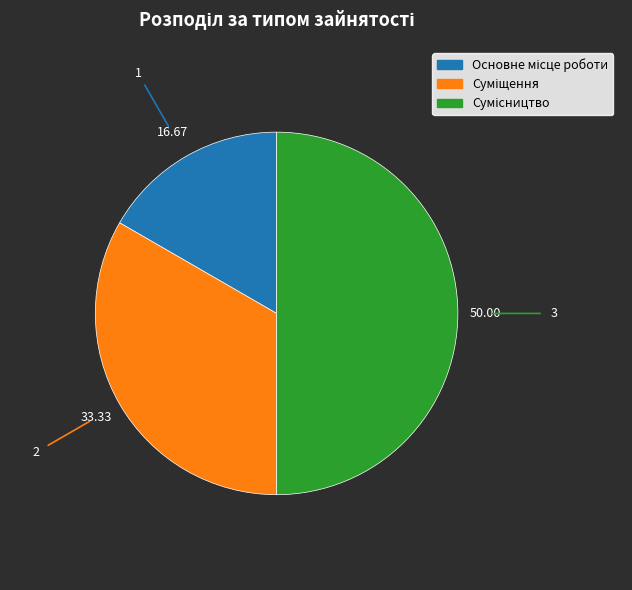

How many segments does this pie chart have?

3